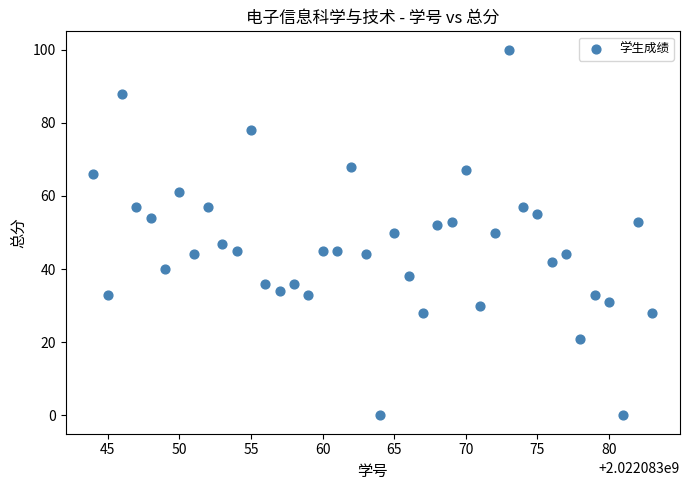

What is the range of Y values (max minus min)?

100